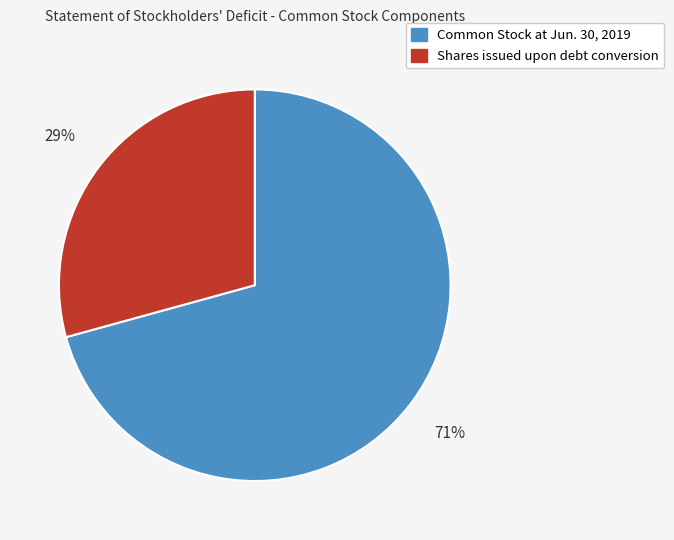

To the nearest percent, what portion does Shares issued upon debt conversion represent?

29%